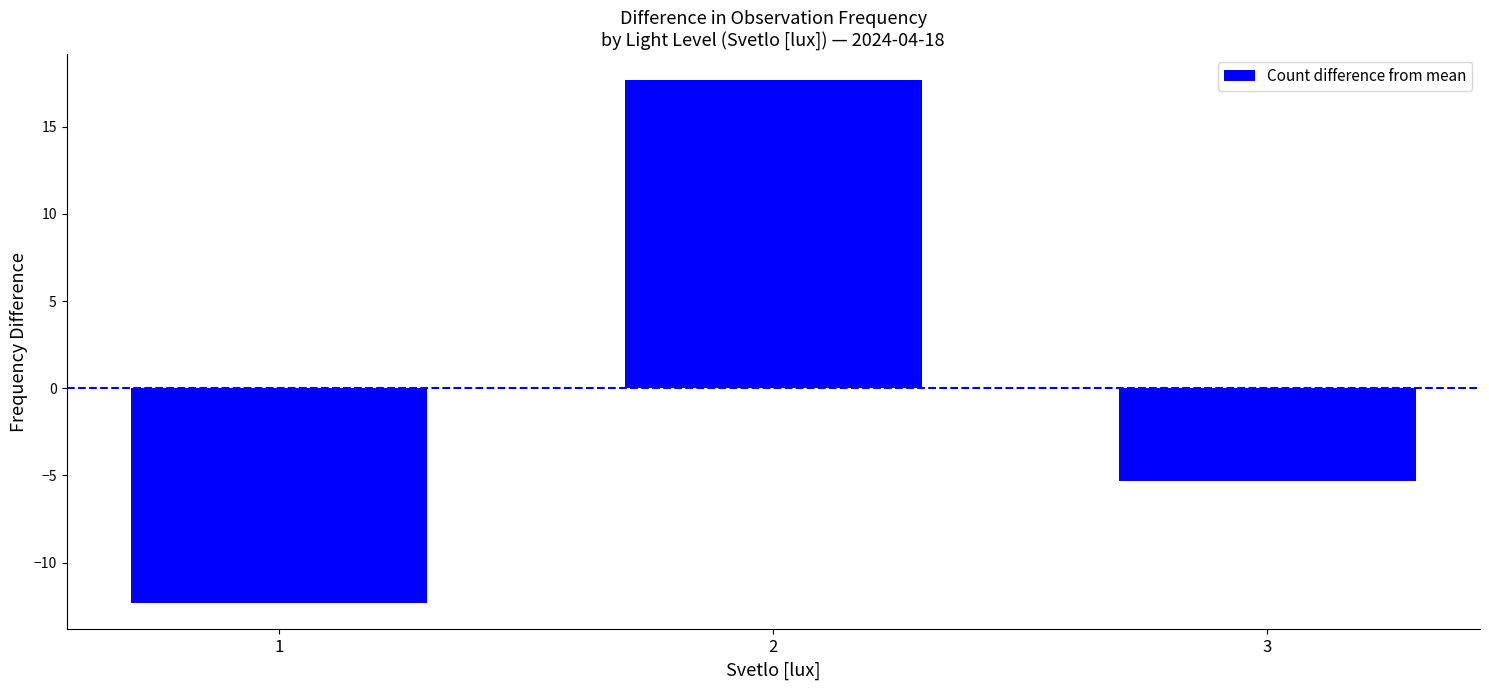

True or false: the data shows -5.3 at 3.

True